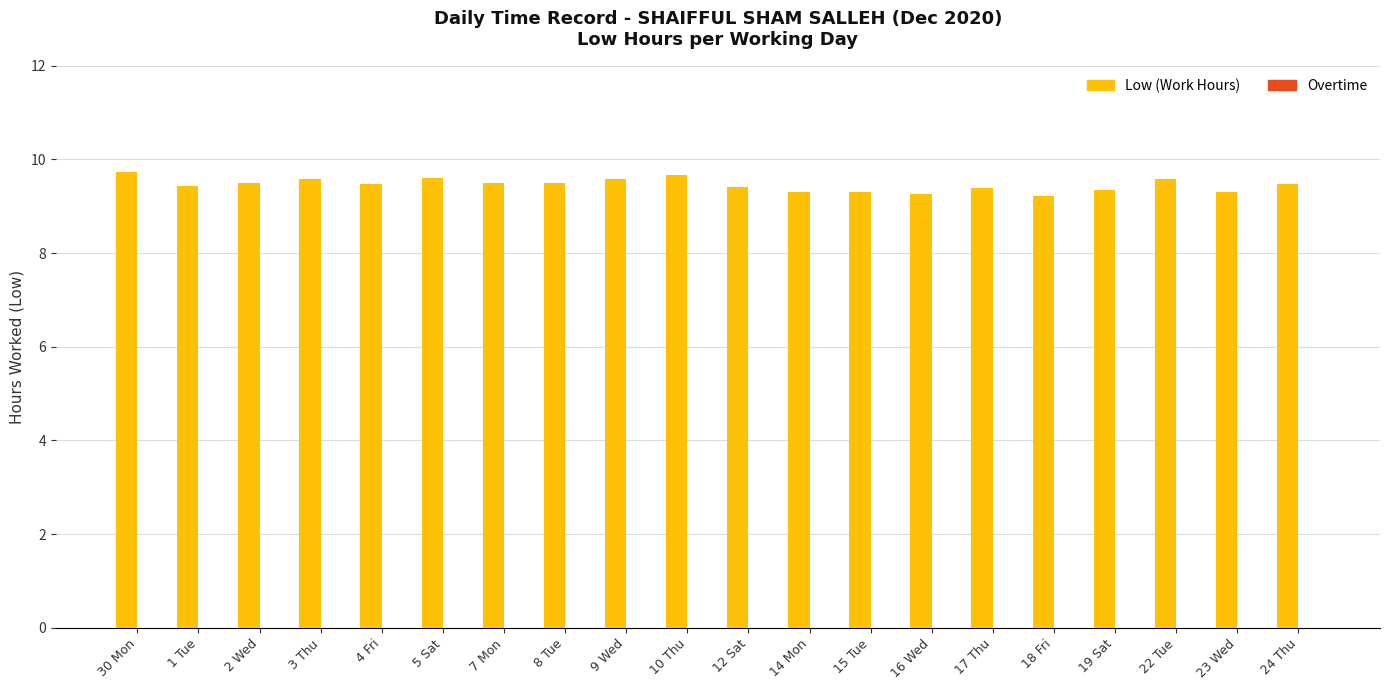

What is the ratio of the value at 9 Wed to the value at 1 Tue?

1.0